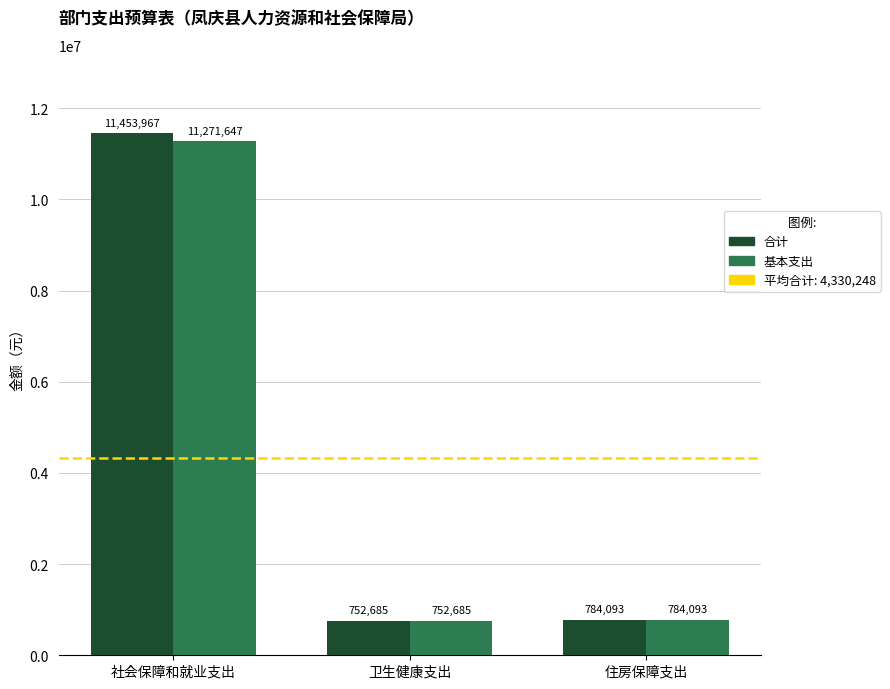

How many distinct data groups are displayed?

2